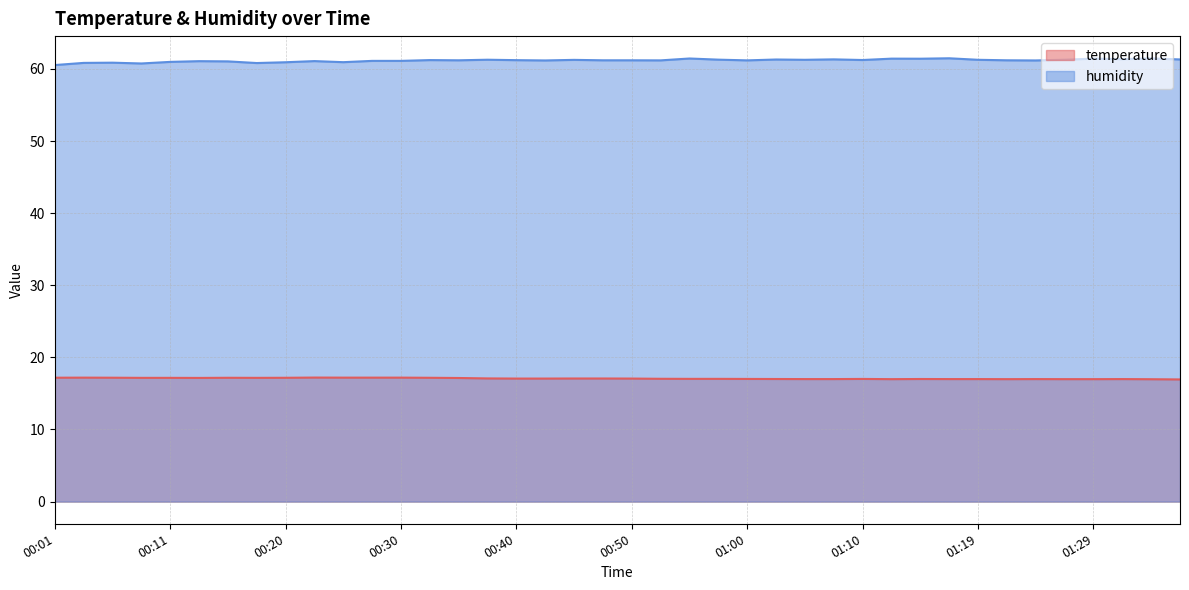

Where is humidity nearest to the value 61?

00:11